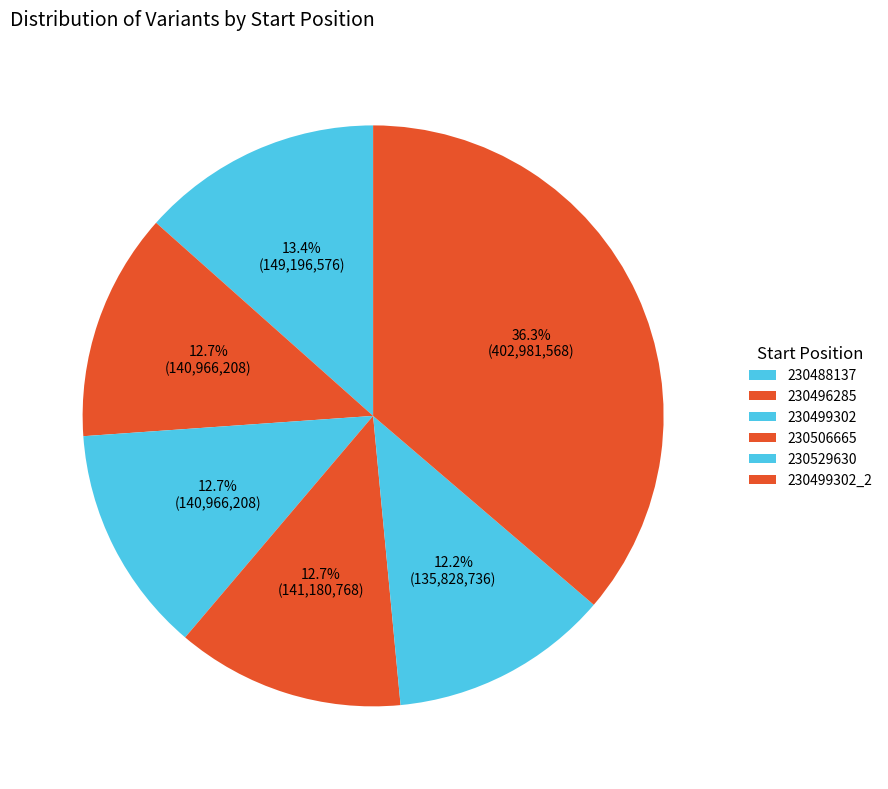

Count the number of slices in the pie.

6